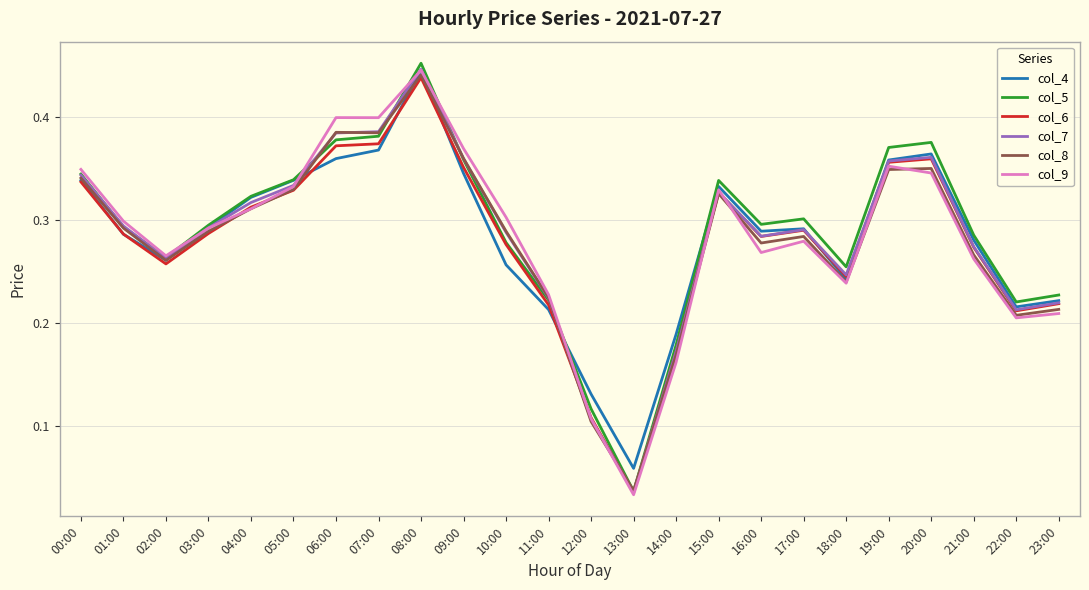

True or false: col_8 has a value of 0.2 at 03:00.

False